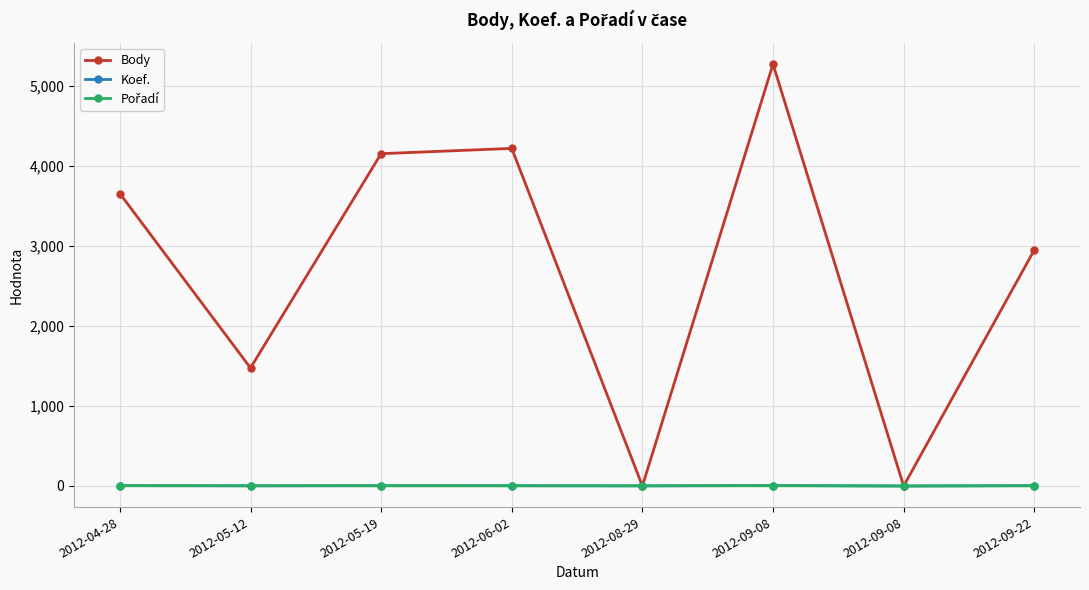

Does the chart have visible grid lines?

Yes